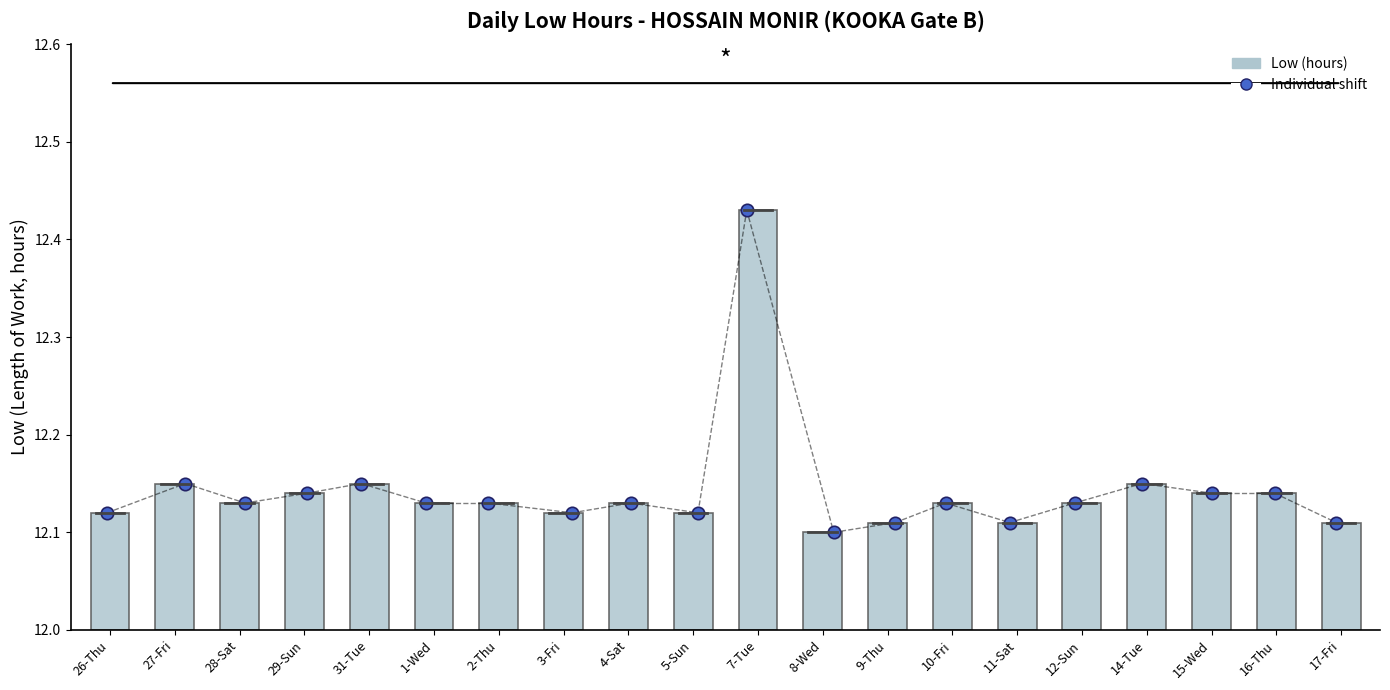

At which category is the sum across all series the highest?

7-Tue